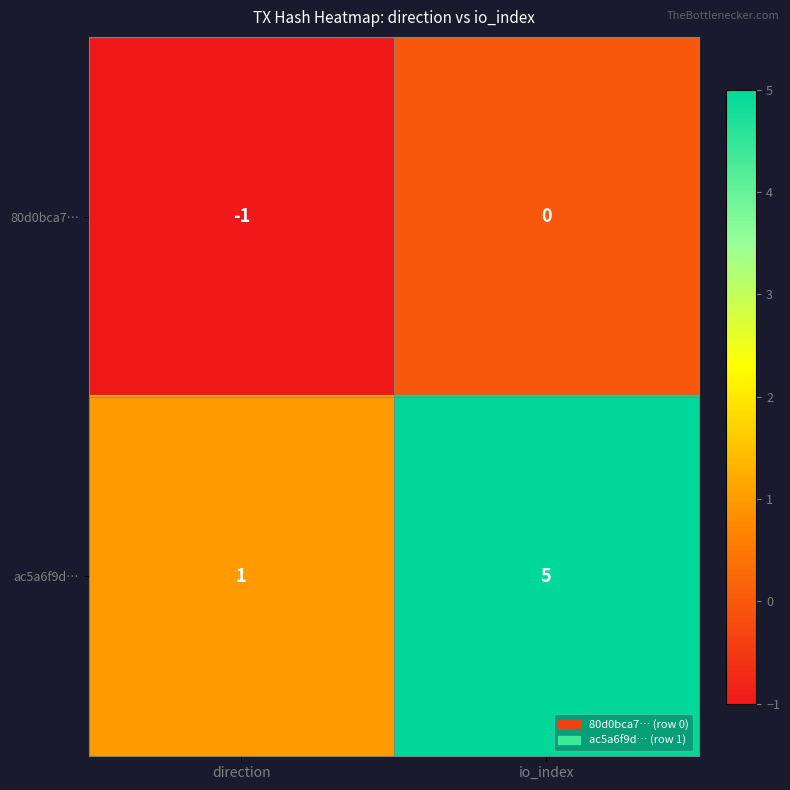

Reading left to right, what are all the values shown in this chart?

80d0bca7…: direction=-1	io_index=0
ac5a6f9d…: direction=1	io_index=5